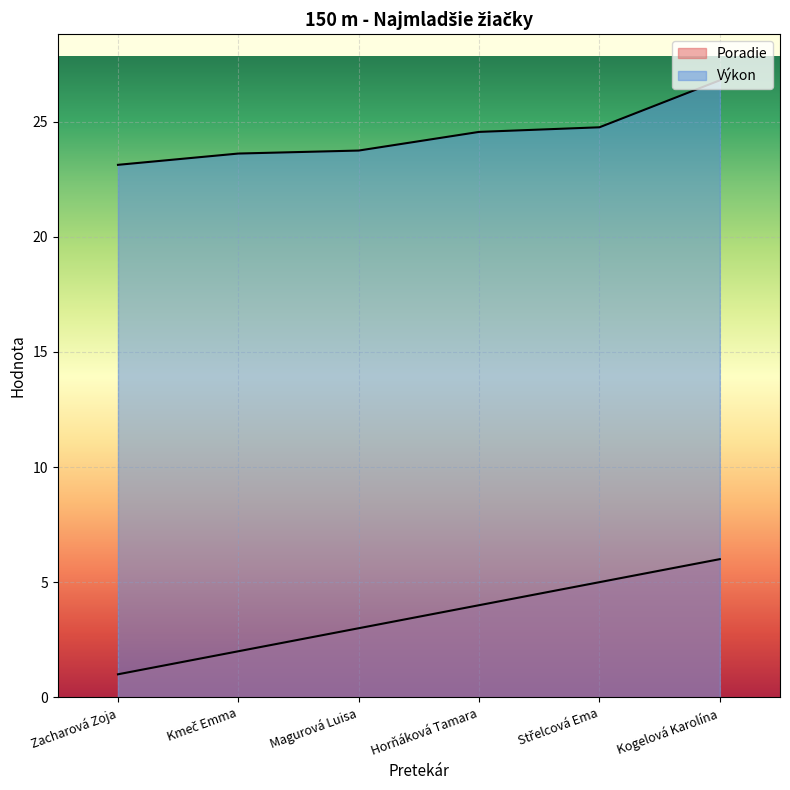

What are all the series names shown in the legend?

Poradie, Výkon